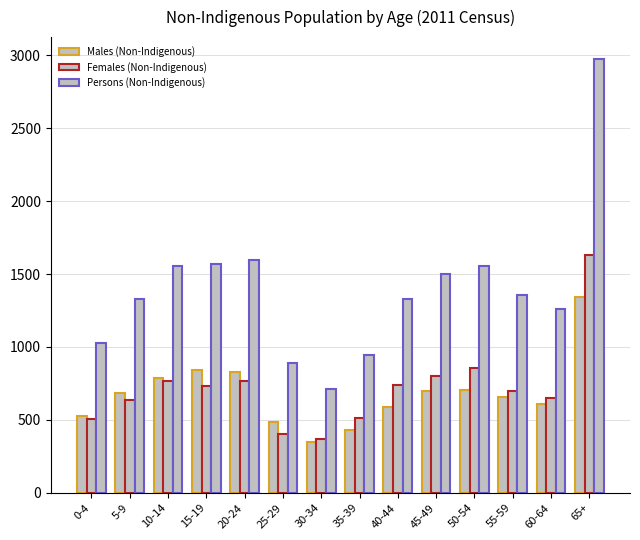

How many values in the Females (Non-Indigenous) series are below 735?

7